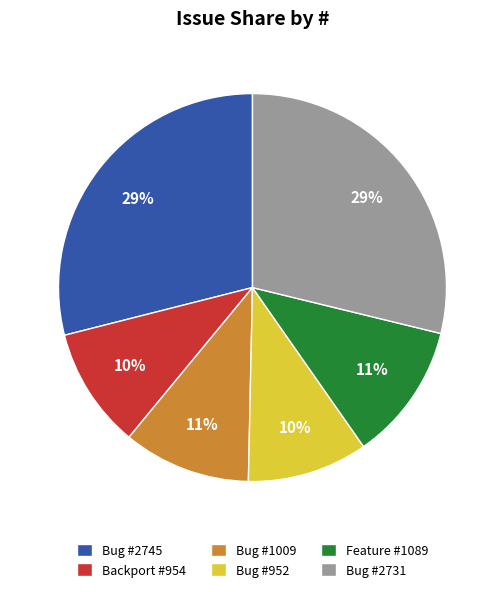

Do Bug #952 and Backport #954 together represent more than half of the pie?

No